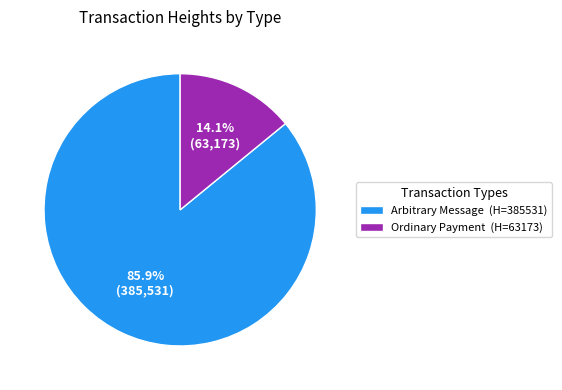

What percentage do Ordinary Payment (H=63173) and Arbitrary Message (H=385531) together represent?

100.0%